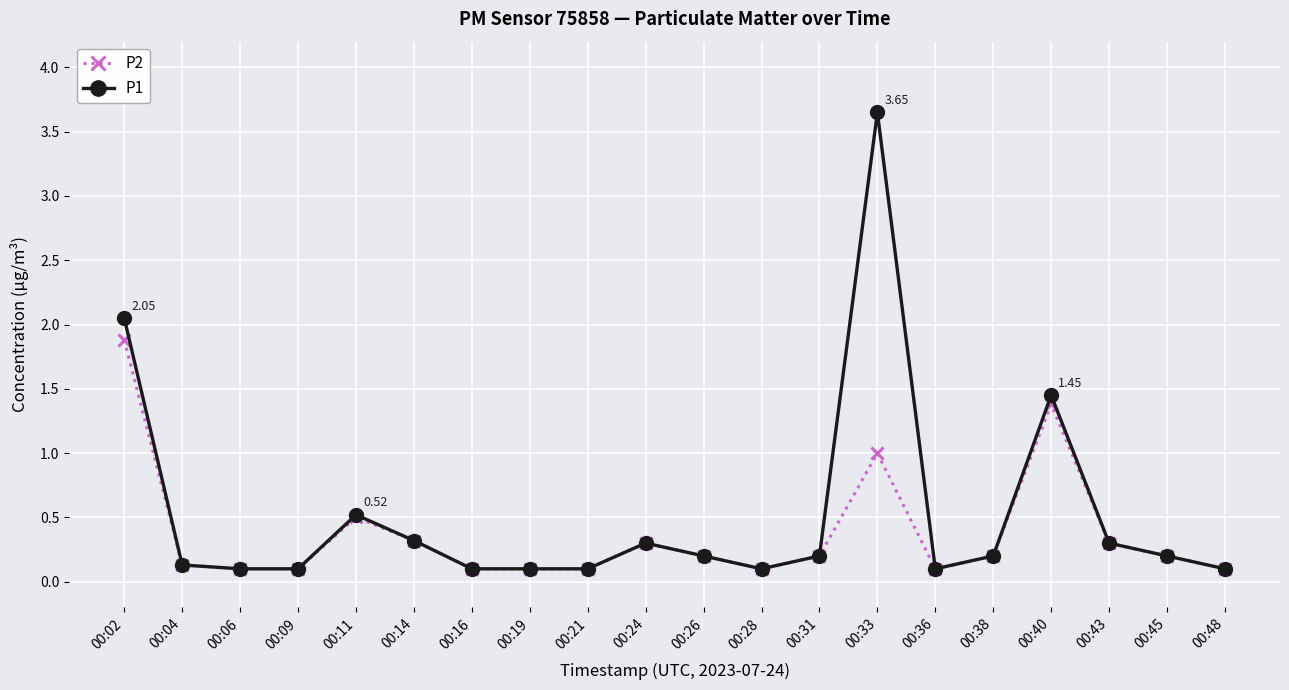

What is the total value across all series at 00:40?

2.8